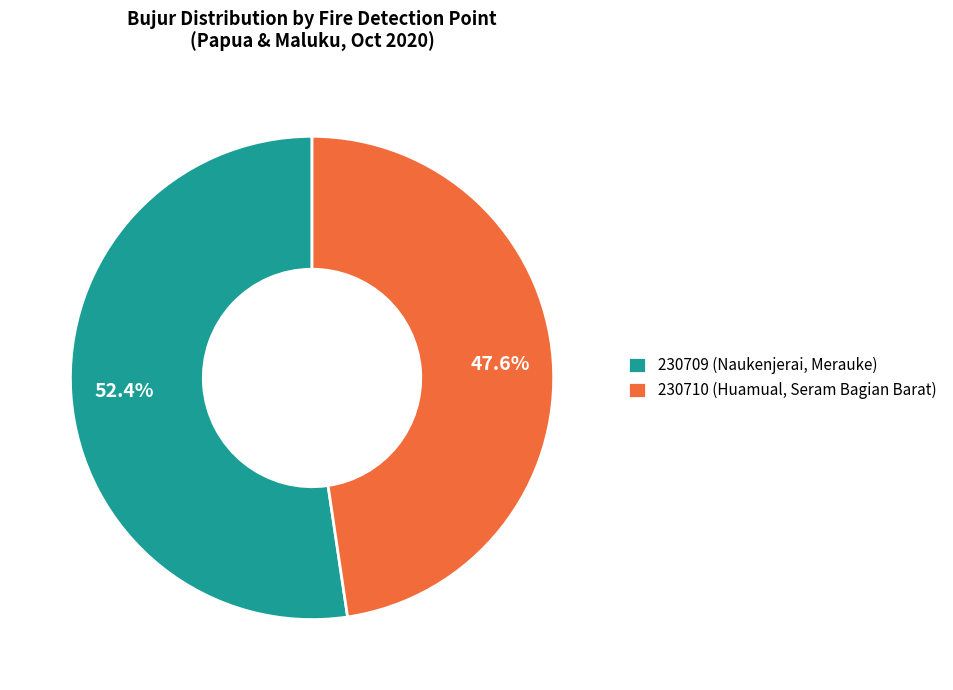

Between 230709 (Naukenjerai, Merauke) and 230710 (Huamual, Seram Bagian Barat), which is larger?

230709 (Naukenjerai, Merauke)